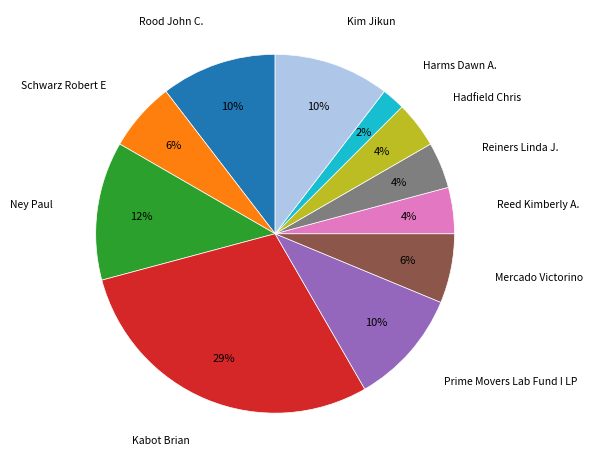

What percentage is the Rood John C. slice, to the nearest percent?

10%